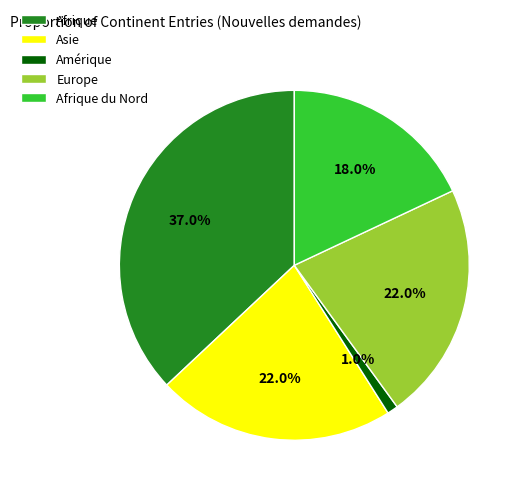

What is the largest slice in the pie chart?

Afrique